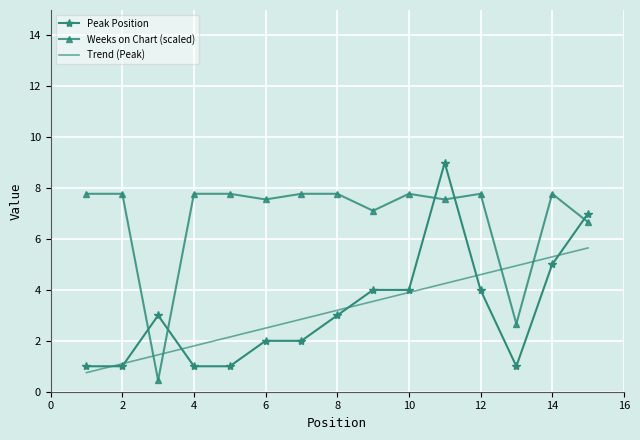

Reading right to left, what are all the values shown in this chart?

Peak Position: 15=7.0	14=5.0	13=1.0	12=4.0	11=9.0	10=4.0	9=4.0	8=3.0	7=2.0	6=2.0	5=1.0	4=1.0	3=3.0	2=1.0	1=1.0
Weeks on Chart: 15=6.7	14=7.8	13=2.7	12=7.8	11=7.6	10=7.8	9=7.1	8=7.8	7=7.8	6=7.6	5=7.8	4=7.8	3=0.4	2=7.8	1=7.8